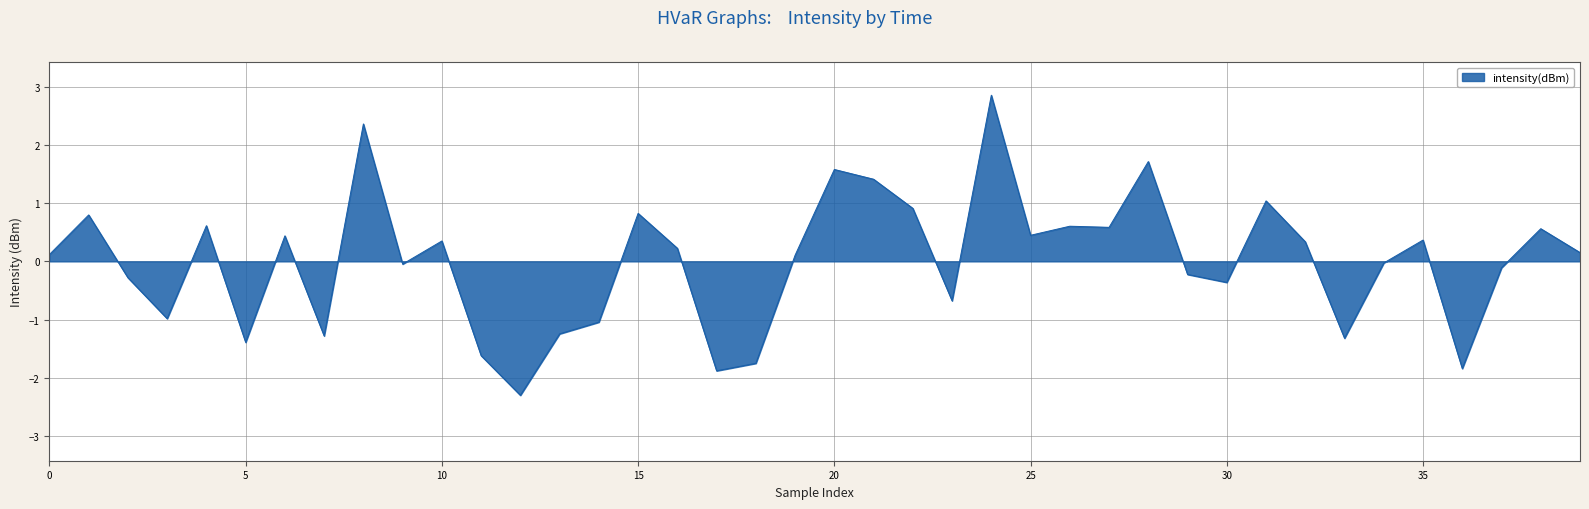

Count the number of data series in this chart.

1